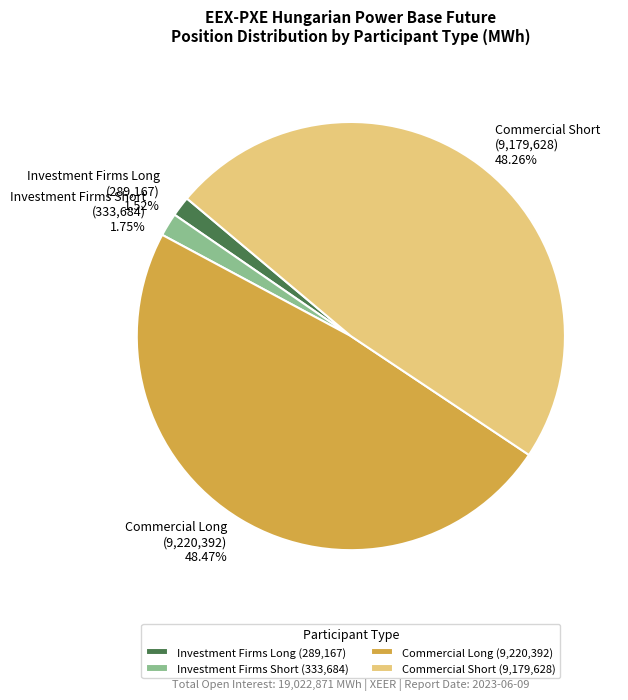

Does Commercial Long (9,220,392) 48.47% account for over 50% of the chart?

No